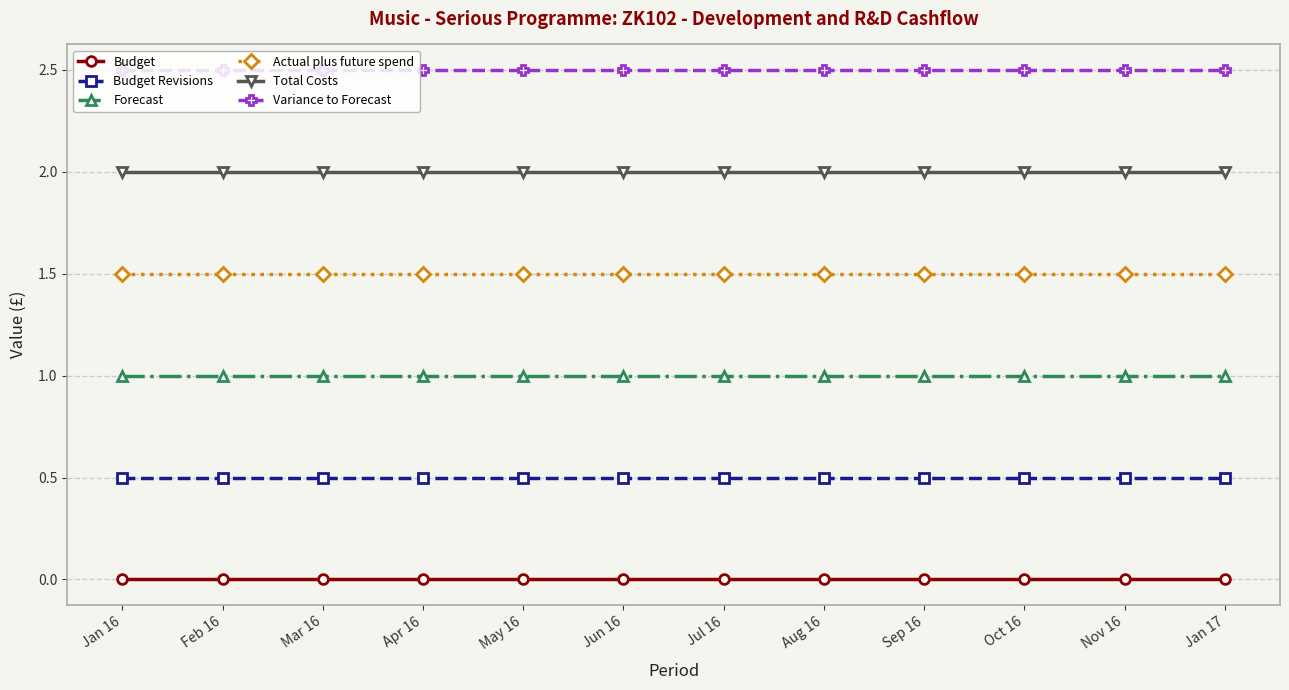

How many data points does each series have?

12